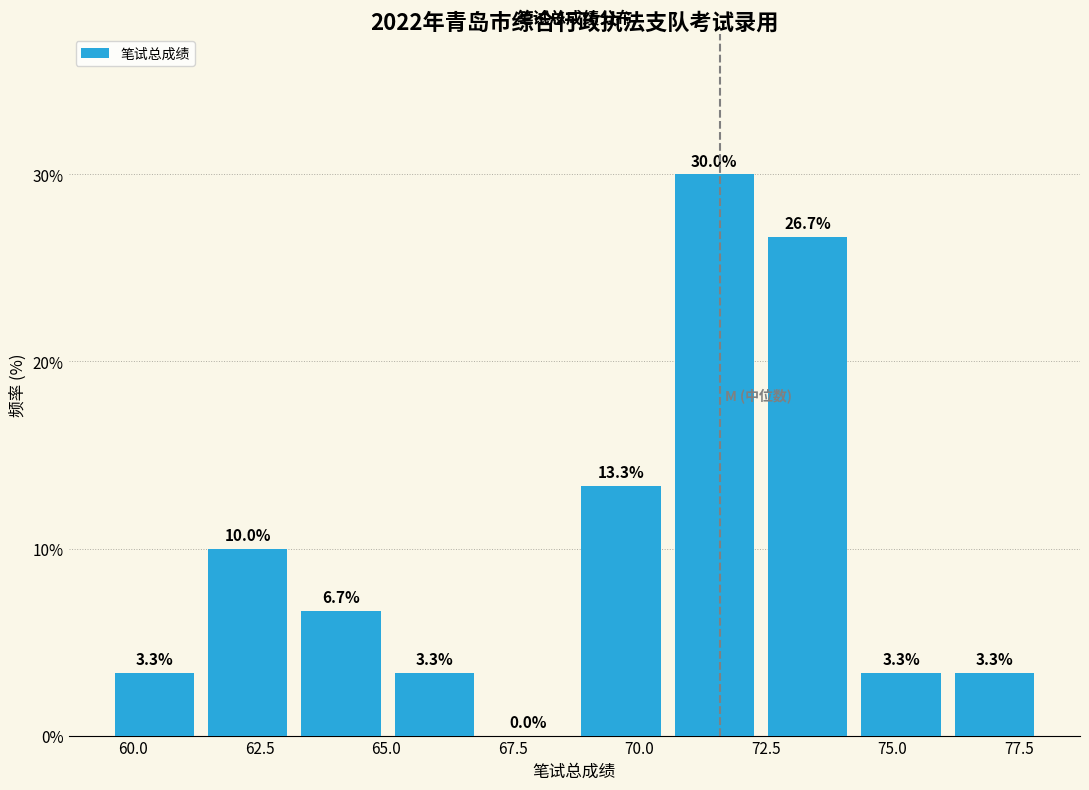

Around what value on the x-axis is the tallest bar? Give the approximate position of its centre, as read against the axis.

71.5